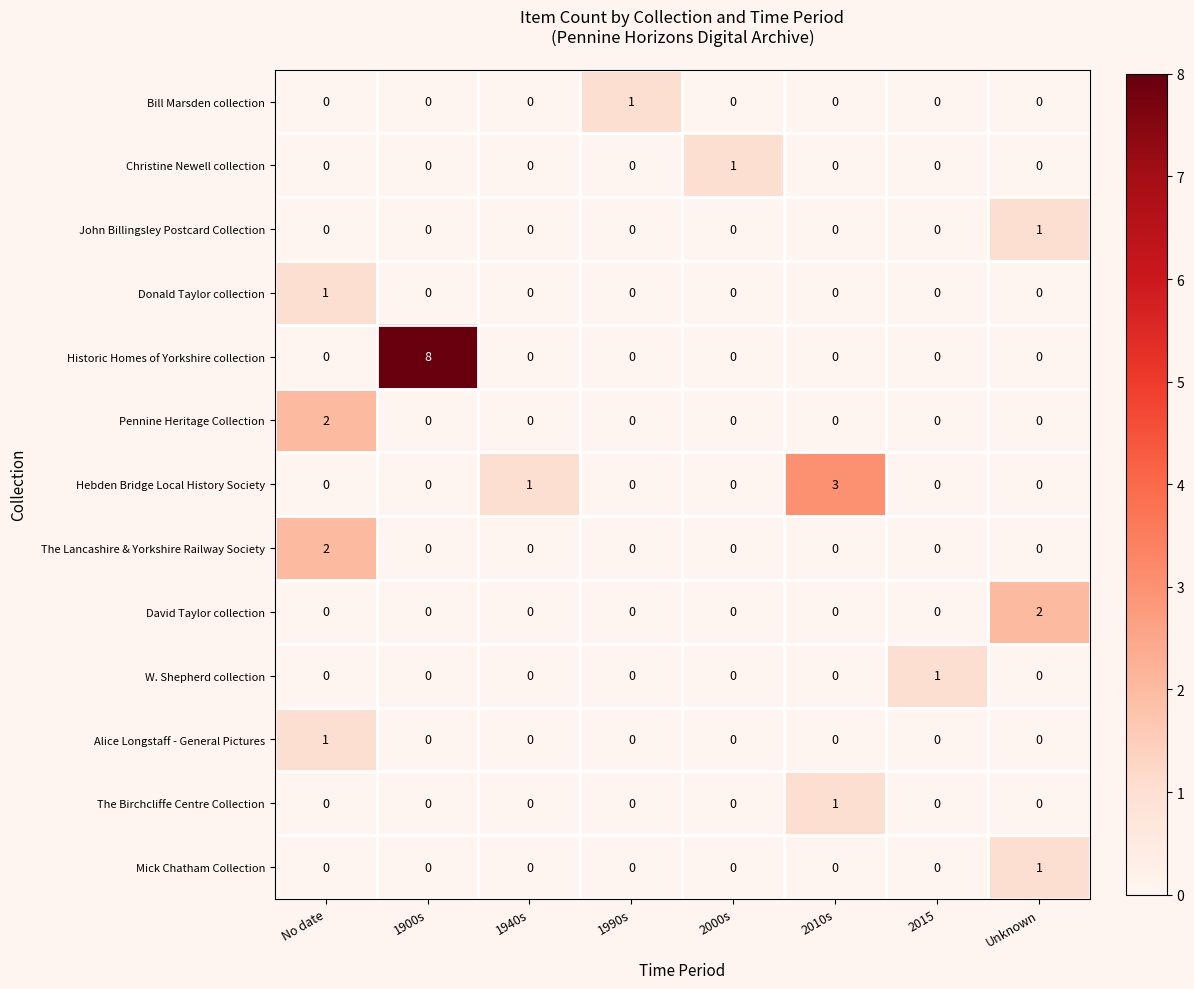

At which label does John Billingsley Postcard Collection reach its peak?

Unknown